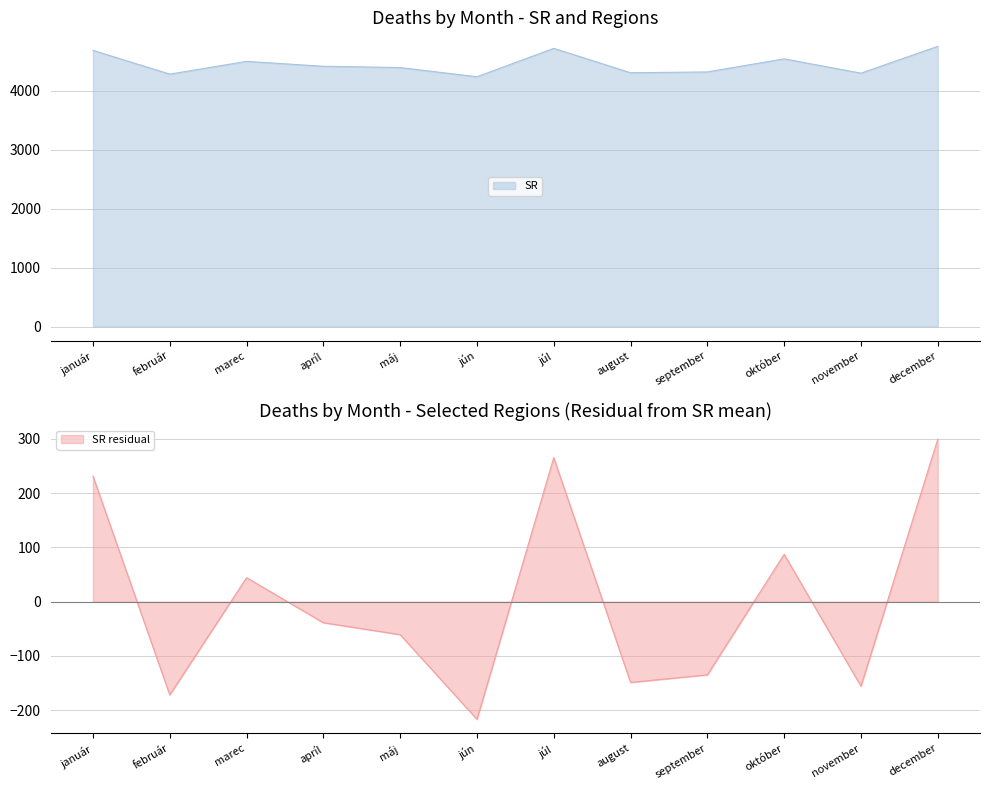

The value of SR at december is 2459. True or false?

False